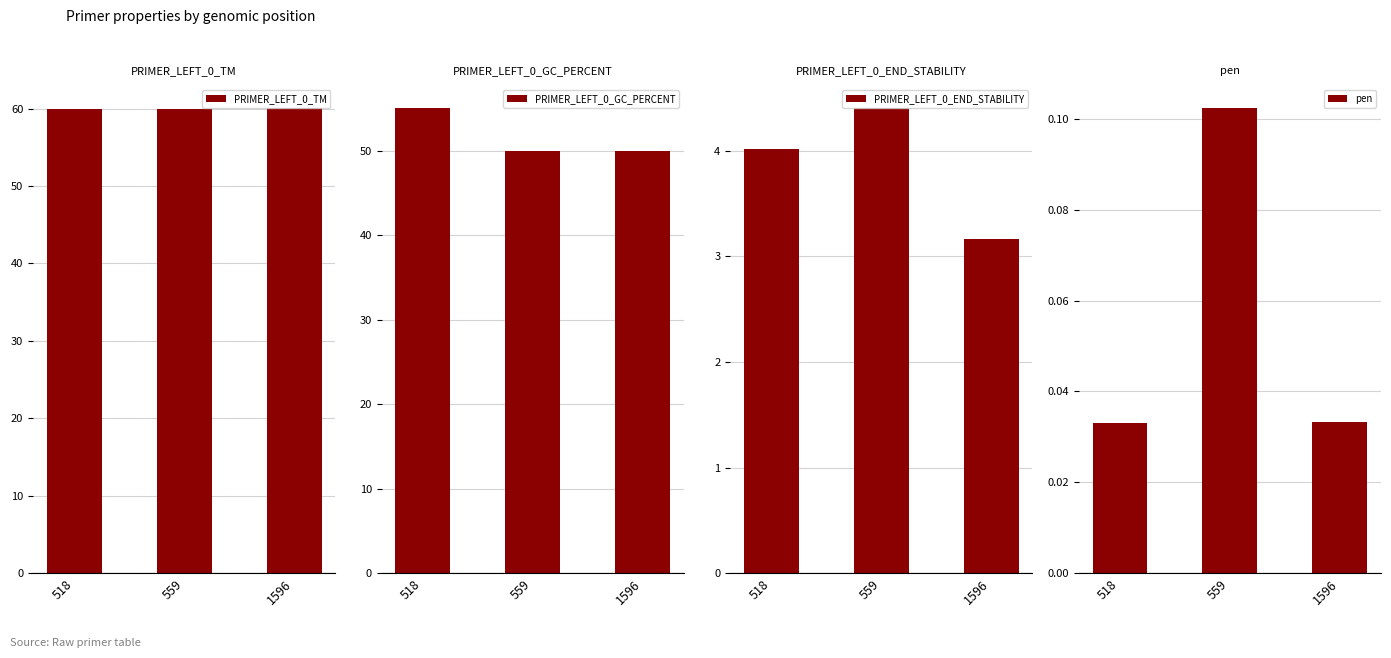

What is the total value across all series at 559?

114.4